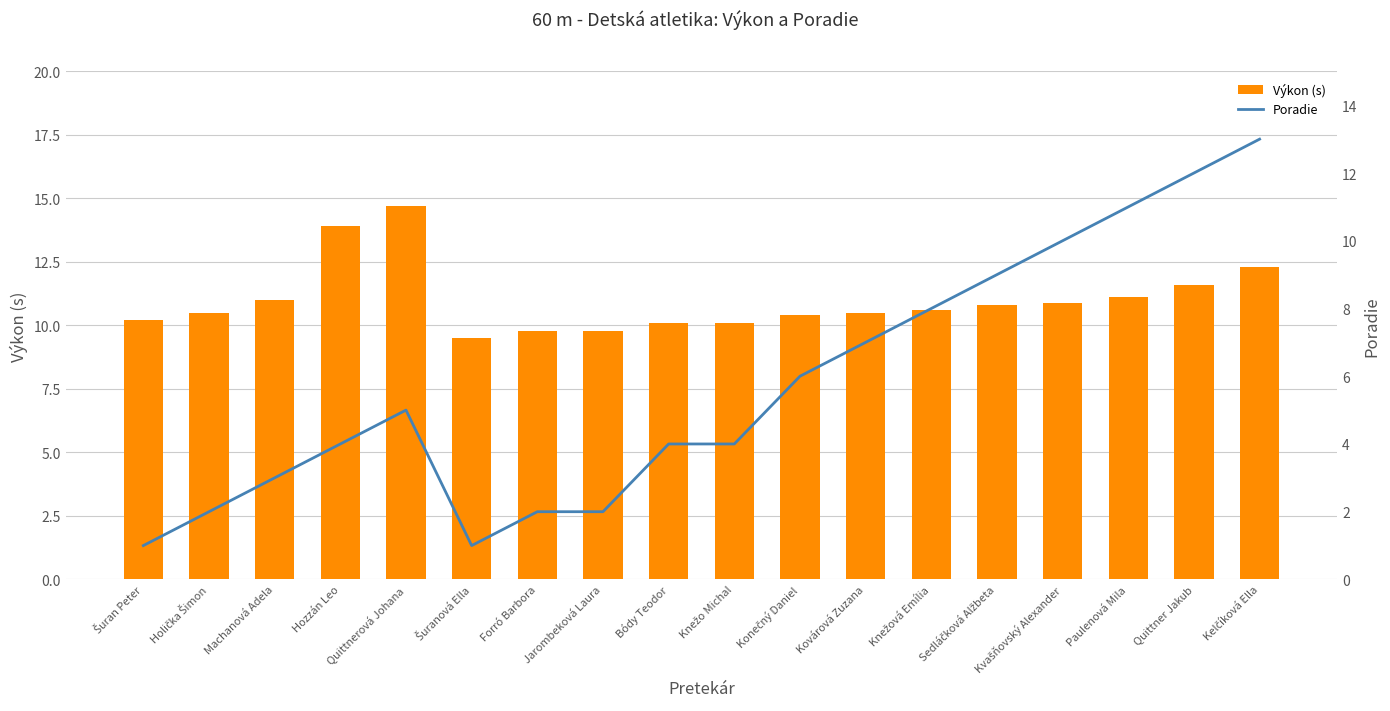

At how many categories does at least one series exceed 10?

15